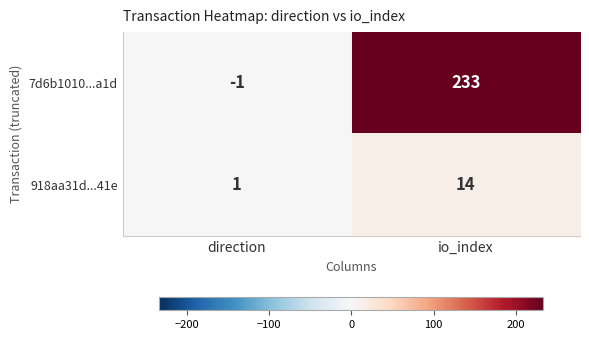

At how many categories does at least one series exceed 36?

1